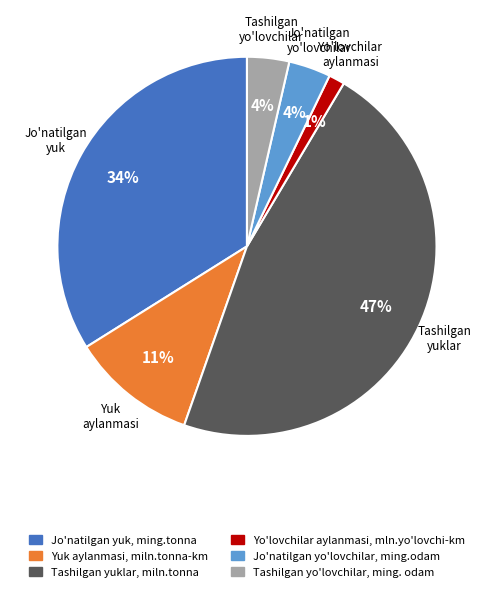

To the nearest percent, what is the difference between the Jo'natilgan yuk, ming.tonna and Tashilgan yo'lovchilar, ming. odam slice percentages?

30%